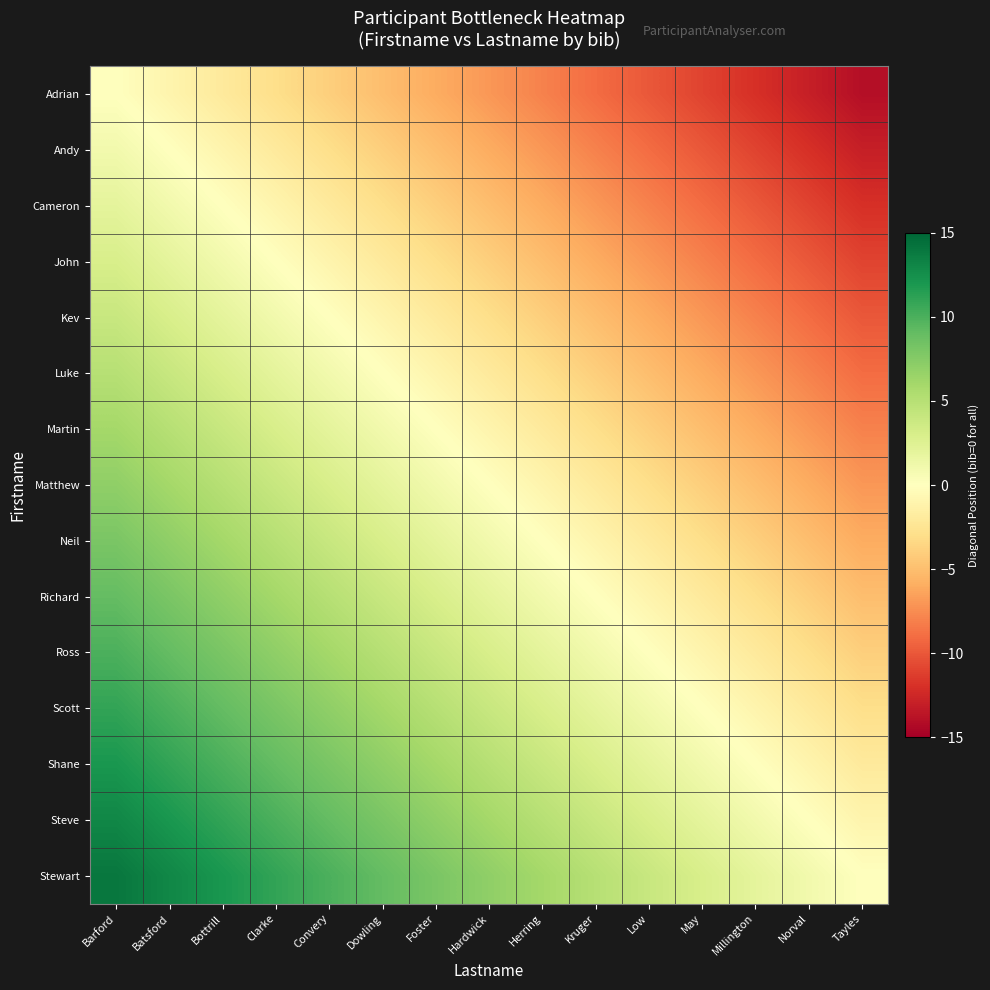

Which series has the largest range (max minus min)?

row_0